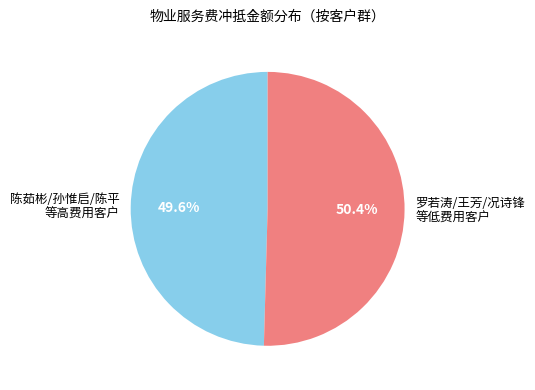

Between 陈茹彬/孙惟启/陈平 等高费用客户 and 罗若涛/王芳/况诗锋 等低费用客户, which is larger?

罗若涛/王芳/况诗锋 等低费用客户